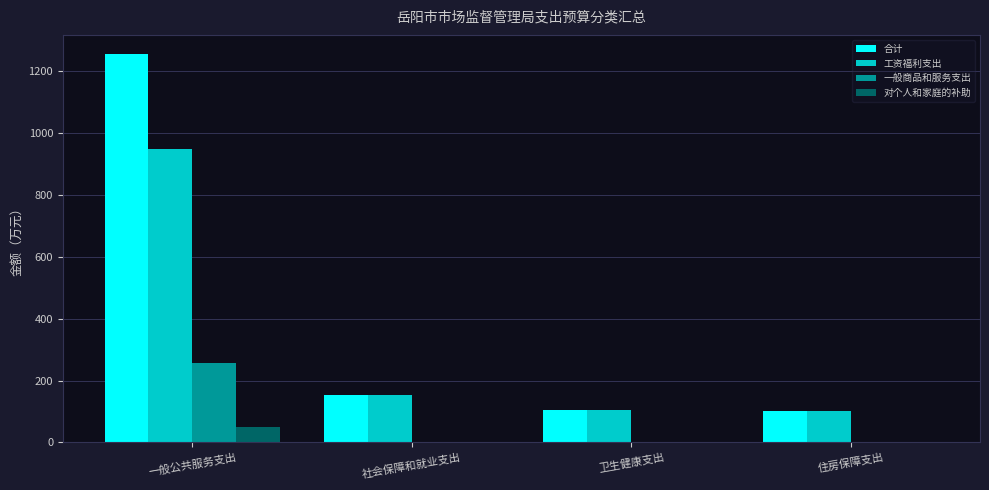

What is the total value across all series at 社会保障和就业支出?

305.0